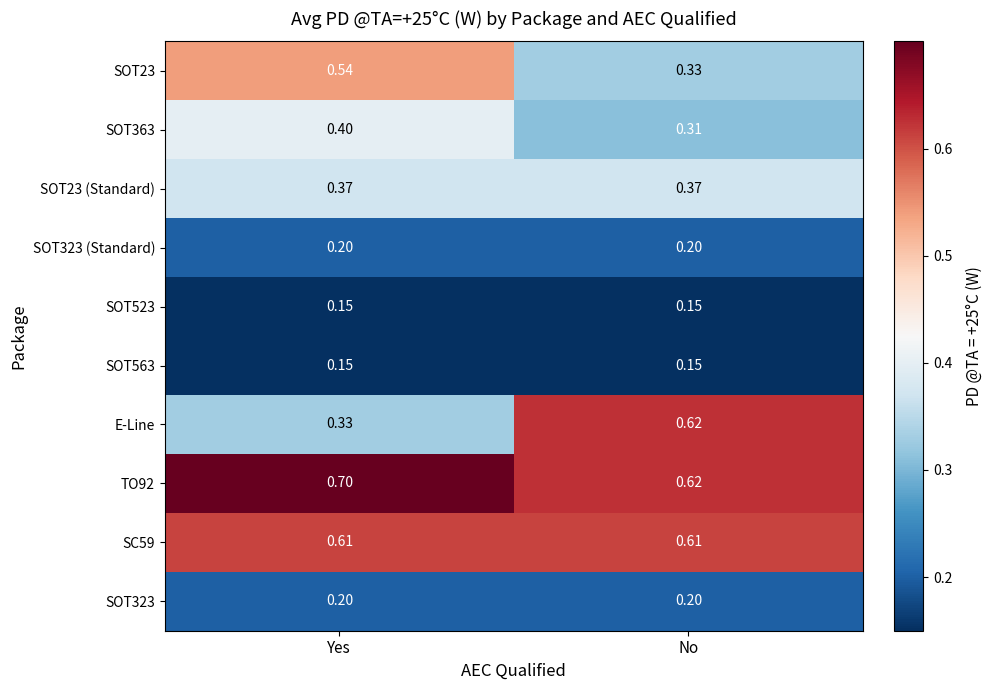

Is the value of SOT23 (Standard) at Yes greater than the value of SOT563 at Yes?

Yes